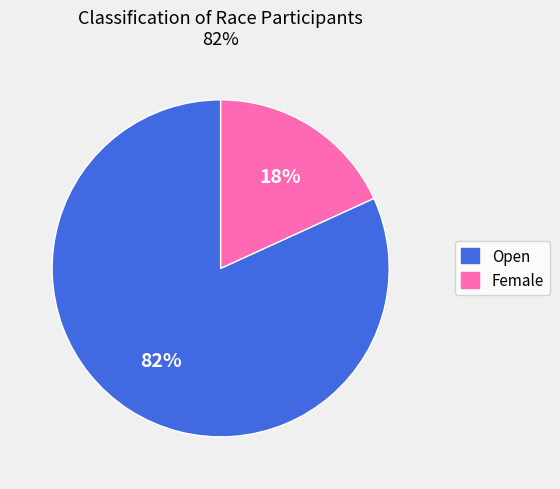

What percentage is the Female slice, to the nearest percent?

18%